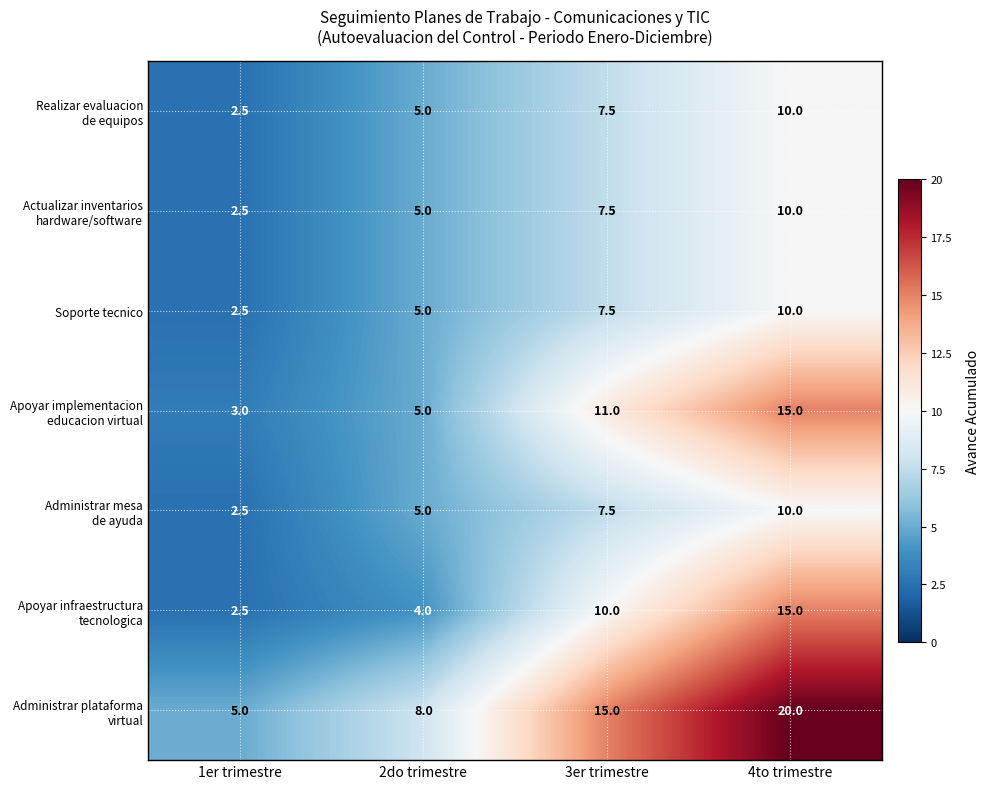

At how many categories does at least one series exceed 6?

3